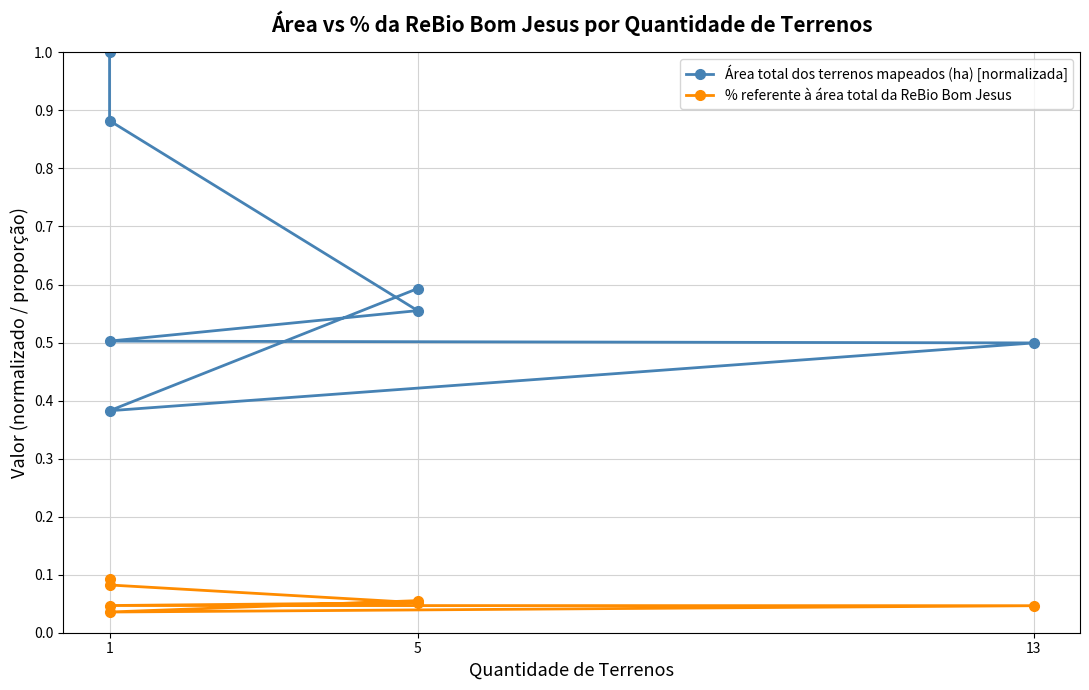

At which category does % referente à área total da ReBio Bom Jesus reach its first local valley?

1